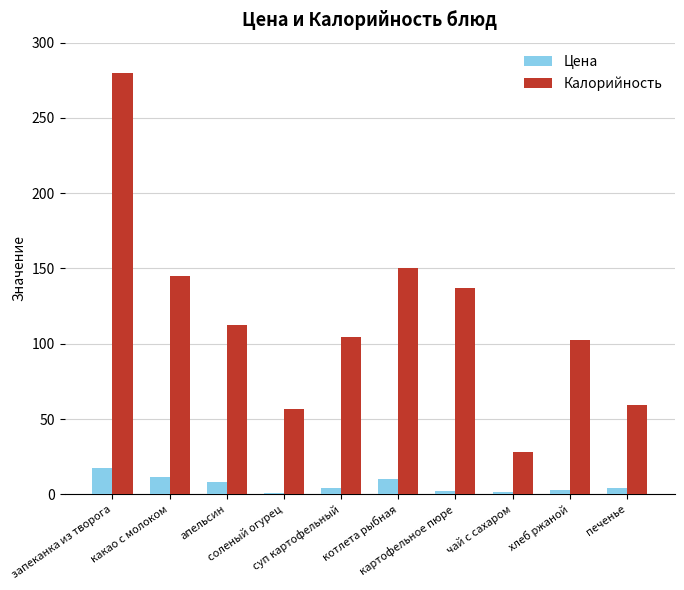

At which label does Цена first exceed 4?

запеканка из творога